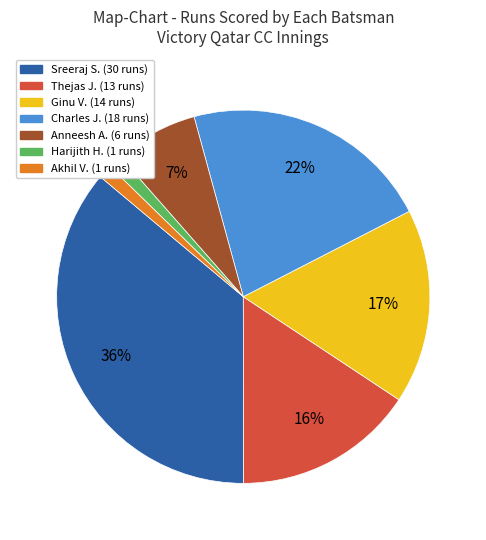

How many segments does this pie chart have?

7